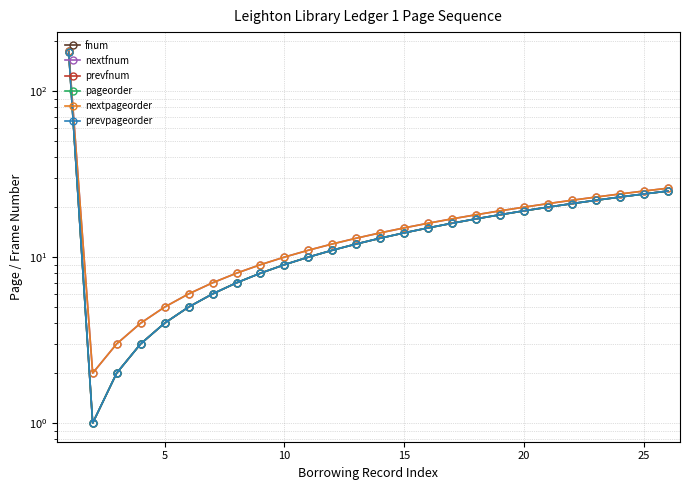

At how many categories does at least one series exceed 155?

1